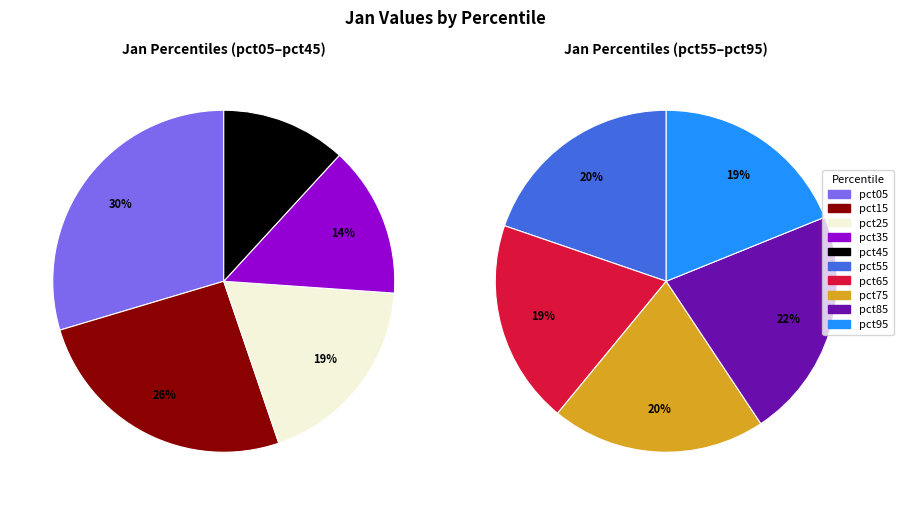

What is the largest slice in the pie chart?

pct05